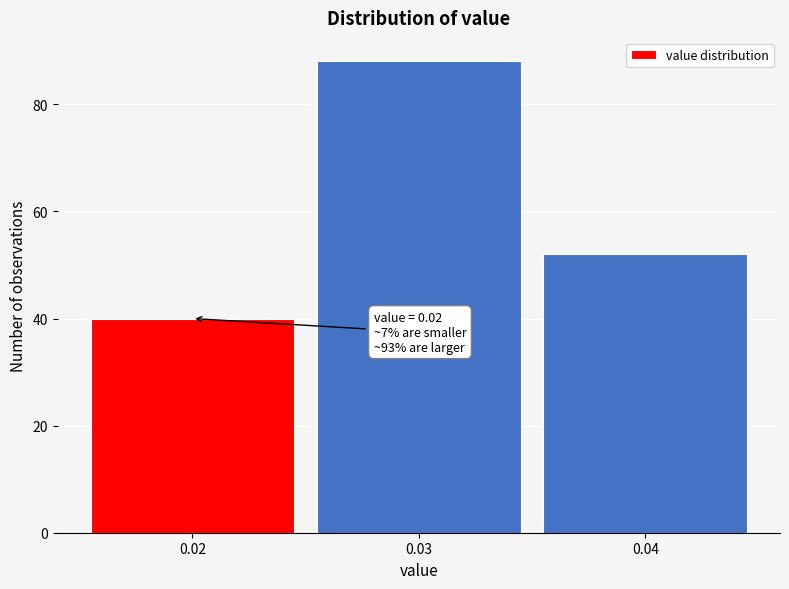

Which range on the x-axis has the tallest bar?

0.025 to 0.035